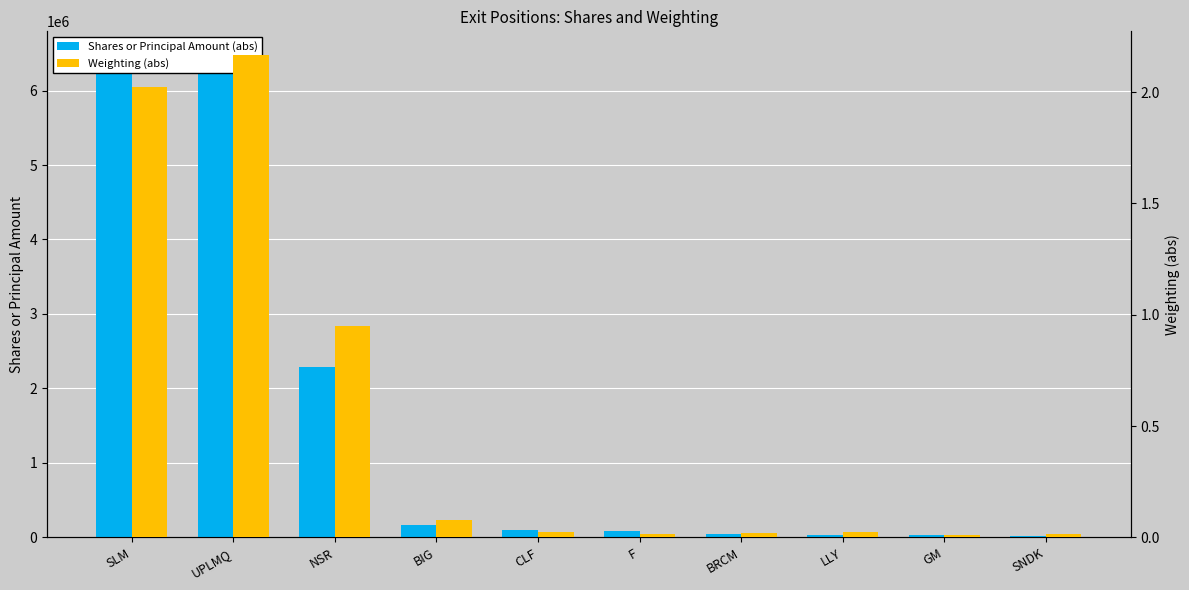

How many bars are there in each group?

2